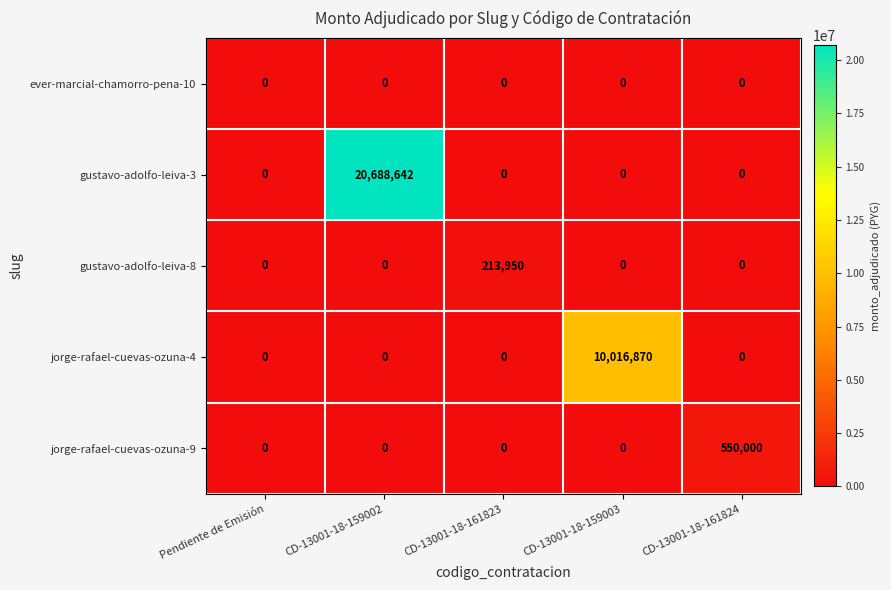

Which series changed the most between CD-13001-18-159002 and CD-13001-18-161823?

gustavo-adolfo-leiva-3